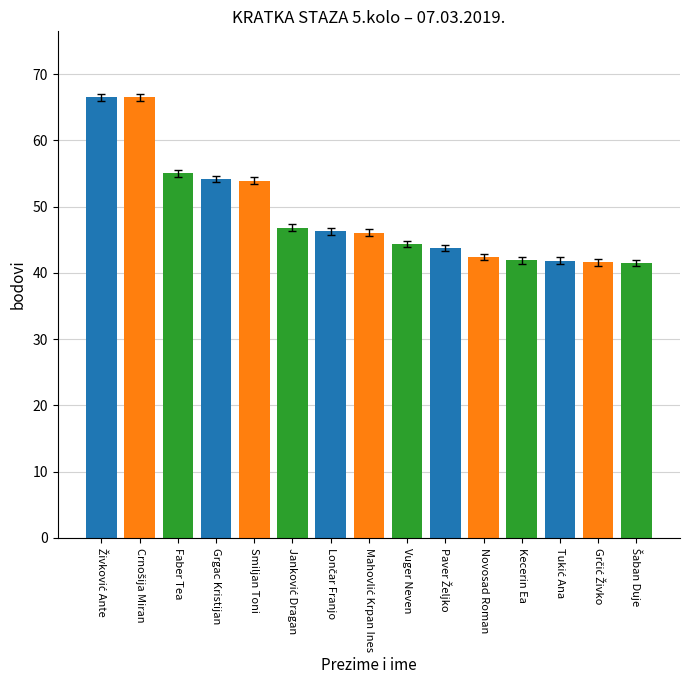

What is the change in value from Grgac Kristijan to Novosad Roman?

-11.8